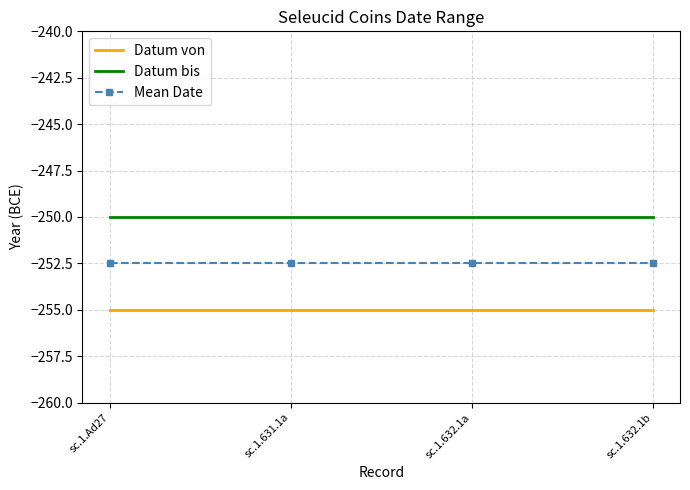

What is the difference between the highest and lowest values at sc.1.631.1a?

5.0